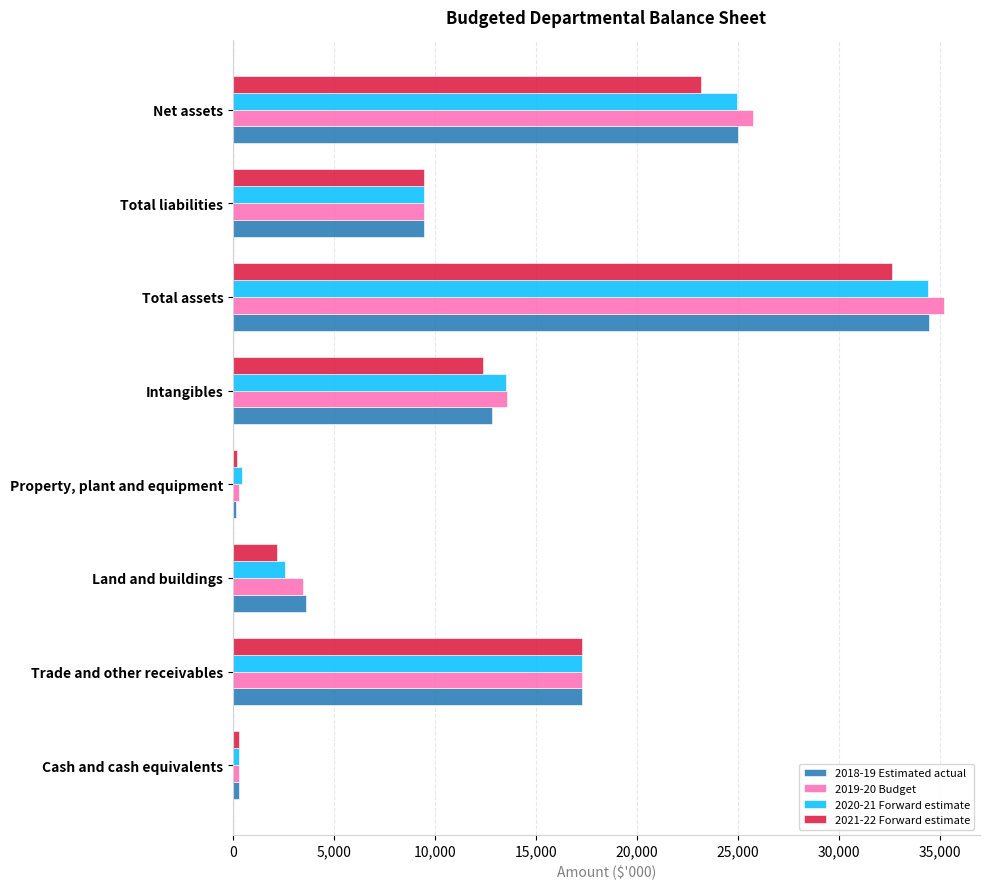

At which label is 2018-19 Estimated actual closest to 17303?

Trade and other receivables